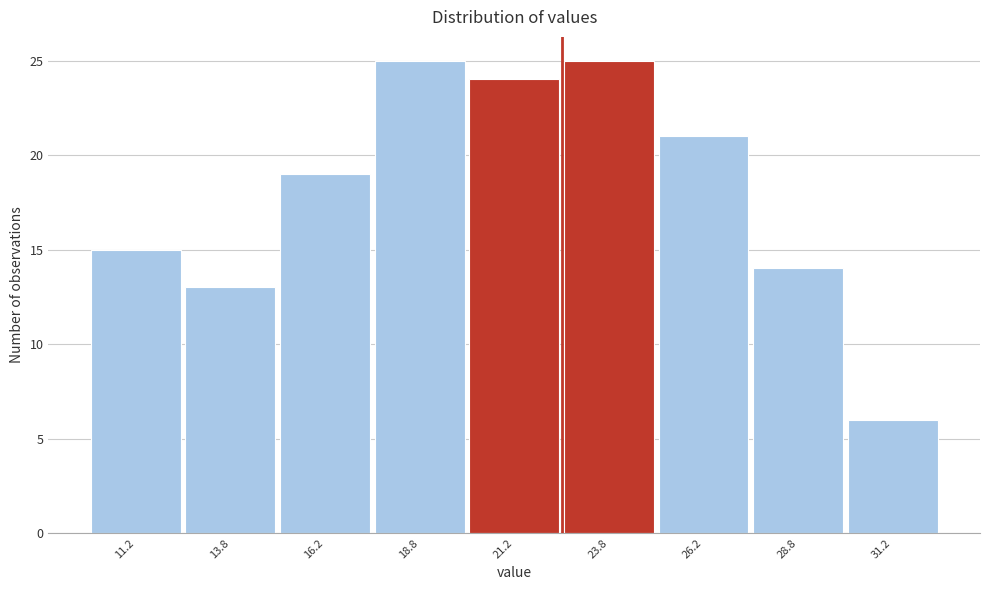

What is the height of the bar covering 25.0 to 27.5 on the x-axis? The values are not printed on the chart, so give them approximately, as read against the axis.

21